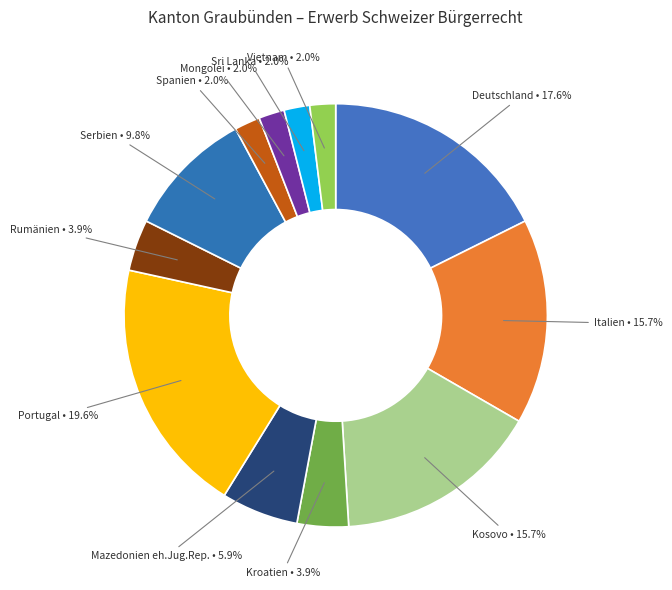

How many slices are in this pie chart?

12